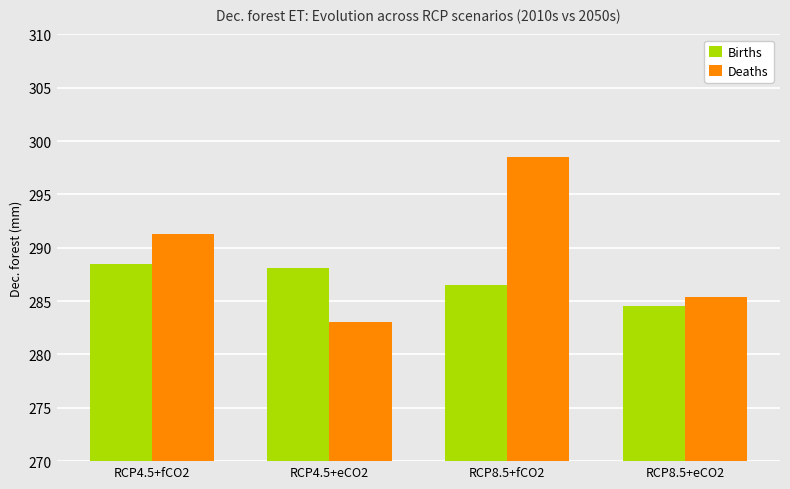

What is the total value across all series at RCP4.5+eCO2?

571.1